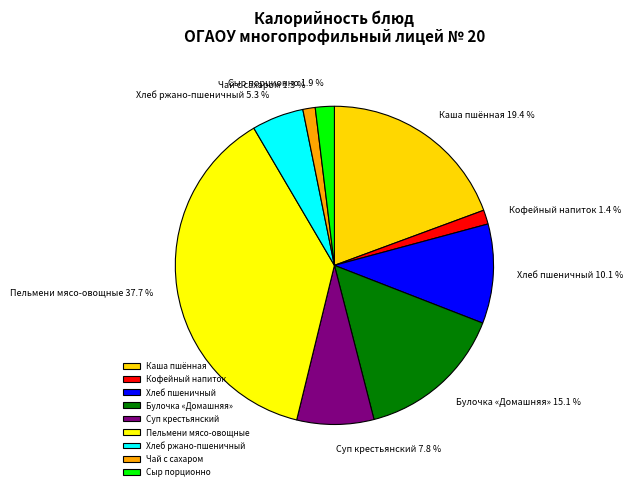

Which category has the biggest portion of the pie?

Пельмени мясо-овощные